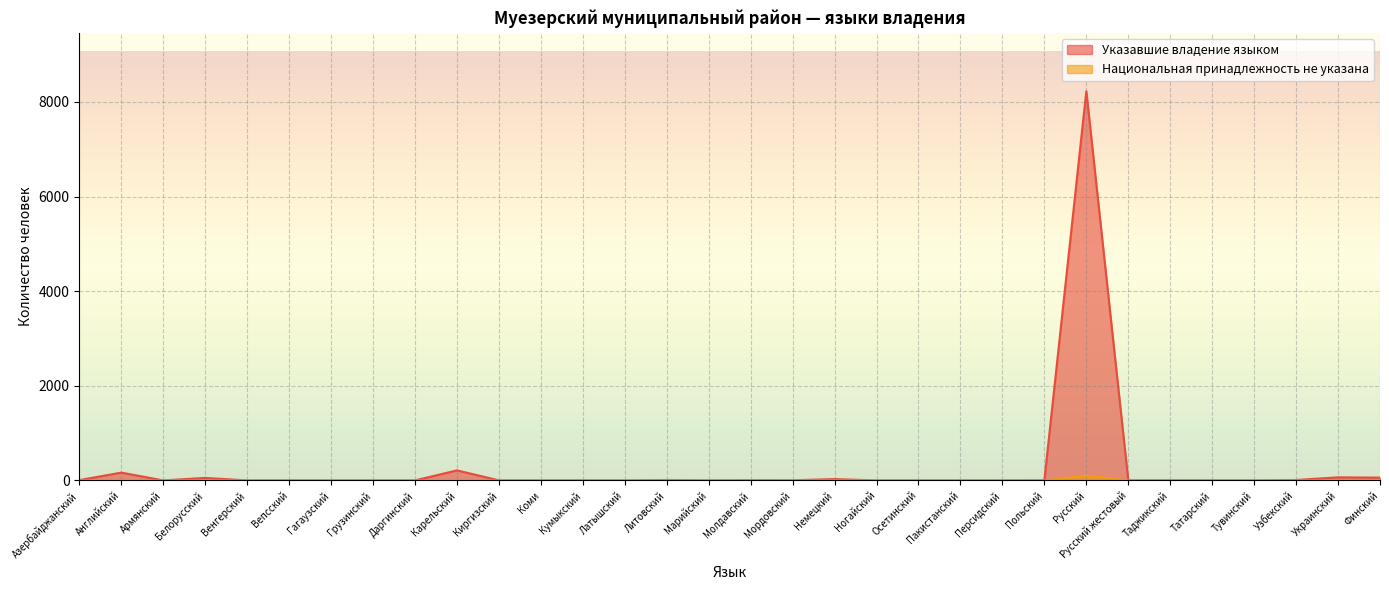

True or false: Национальная принадлежность не указана and Указавшие владение языком cross at least once.

False